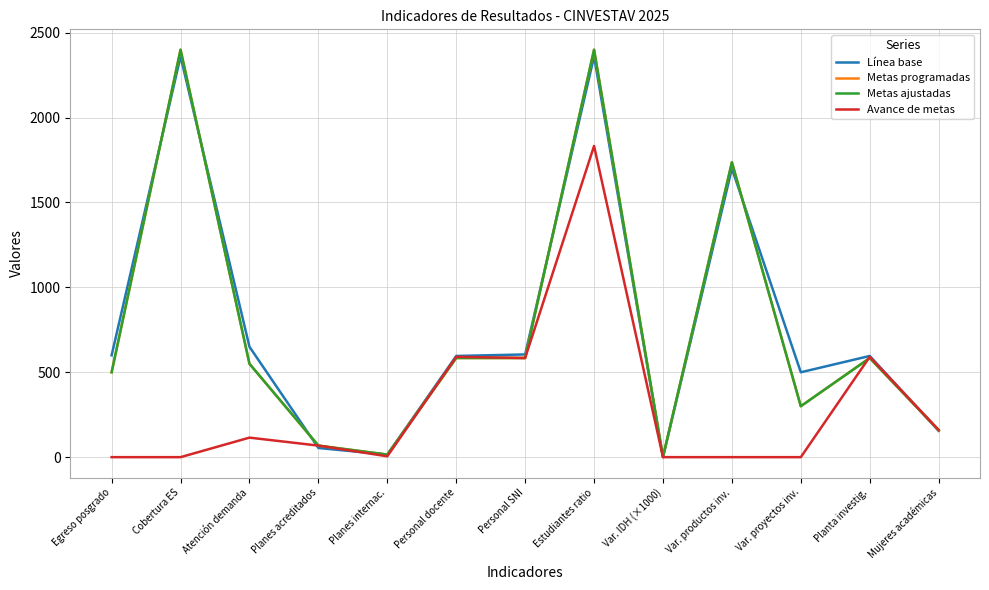

Is this an area chart (filled region under the line)?

No